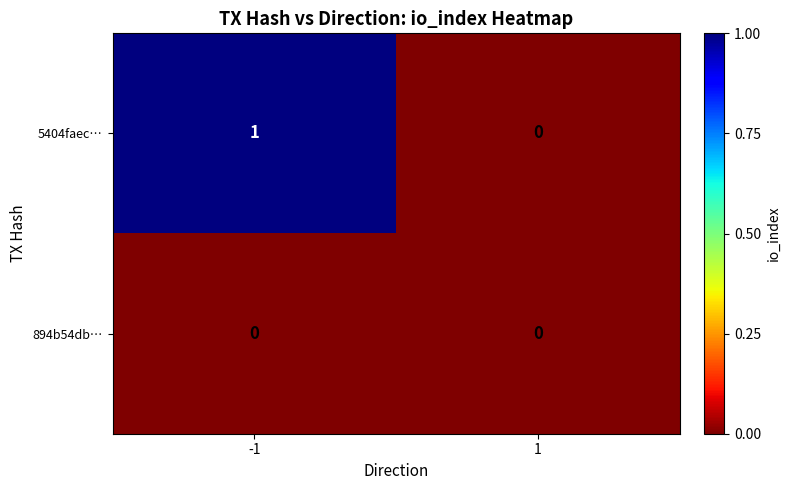

Which series has the widest spread of values?

5404faec…